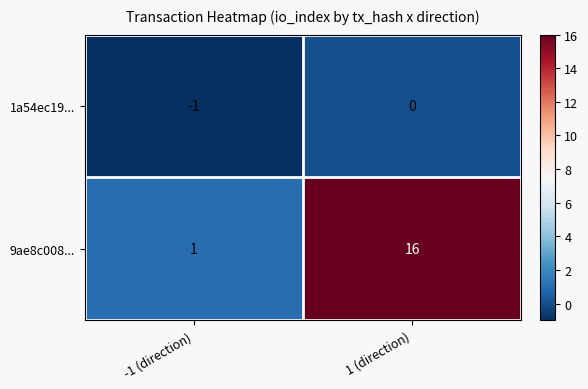

List the series in order of their peak value, highest first.

9ae8c008..., 1a54ec19...